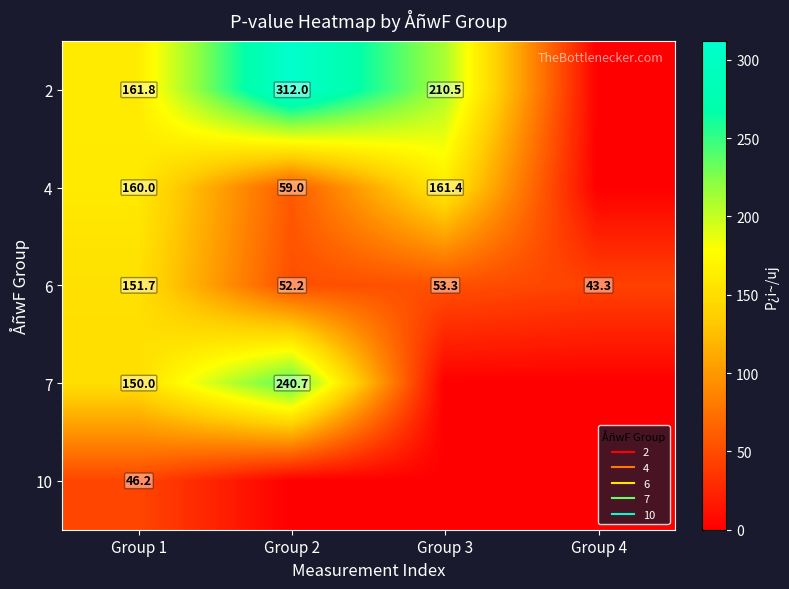

Between Group 4 and Group 2, which is larger?

Group 2